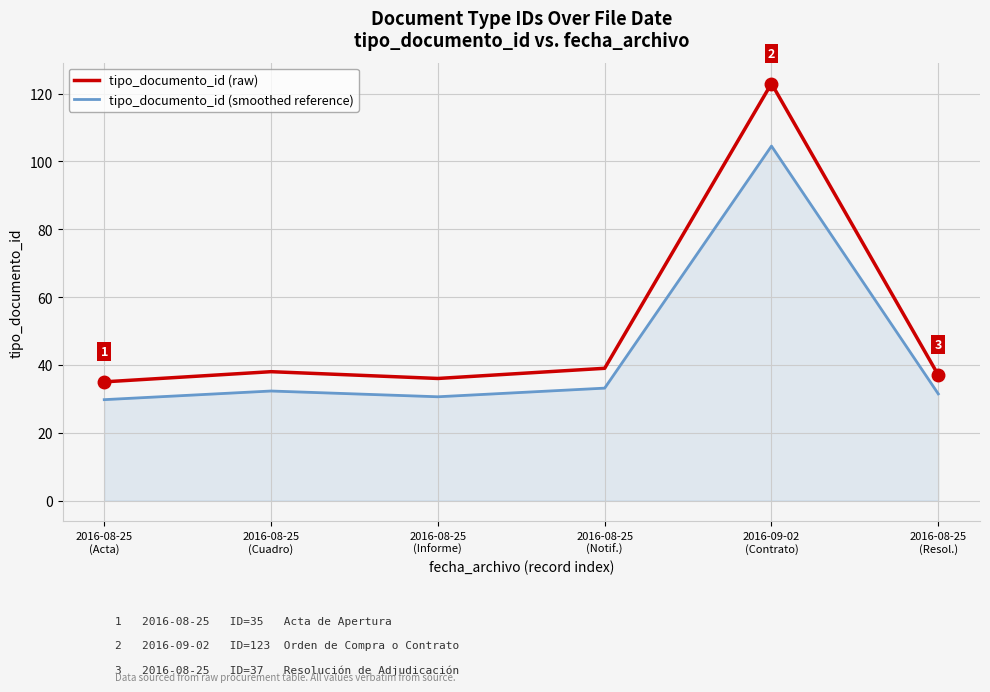

Read the tipo_documento_id (raw) value at 2016-08-25
(Resol.).

37.0